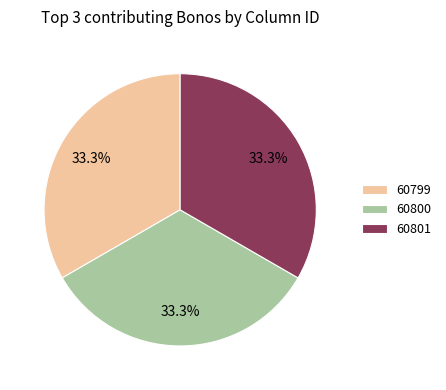

Approximately how many times larger is the value at 60801 compared to 60799?

1.0